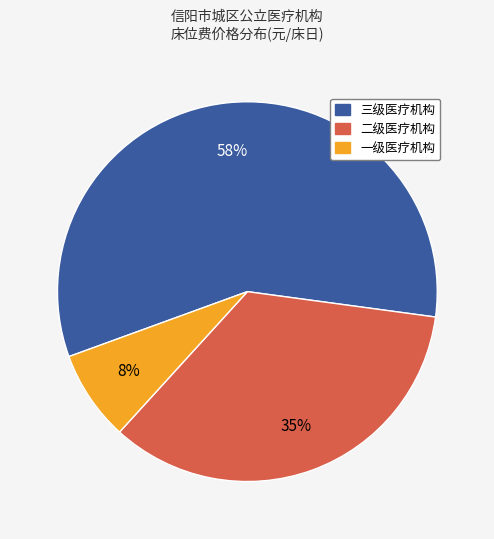

How many slices are in this pie chart?

3